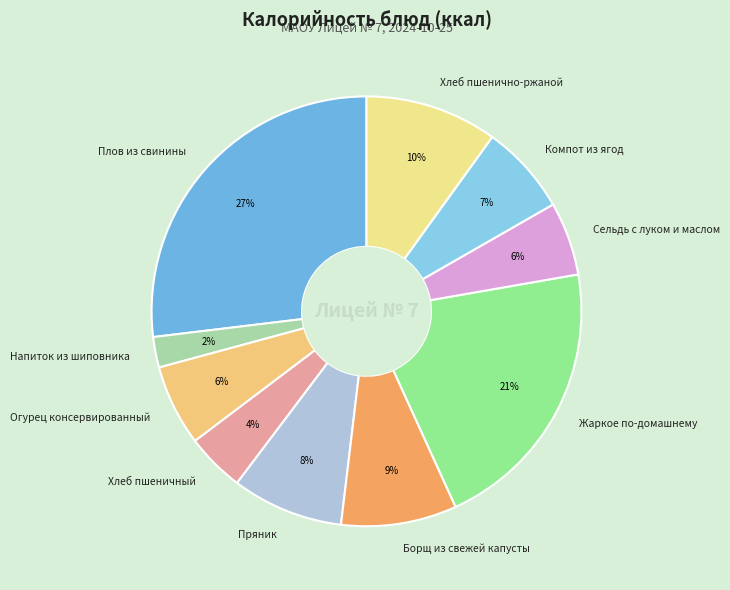

Which has a higher value, Борщ из свежей капусты or Огурец консервированный?

Борщ из свежей капусты